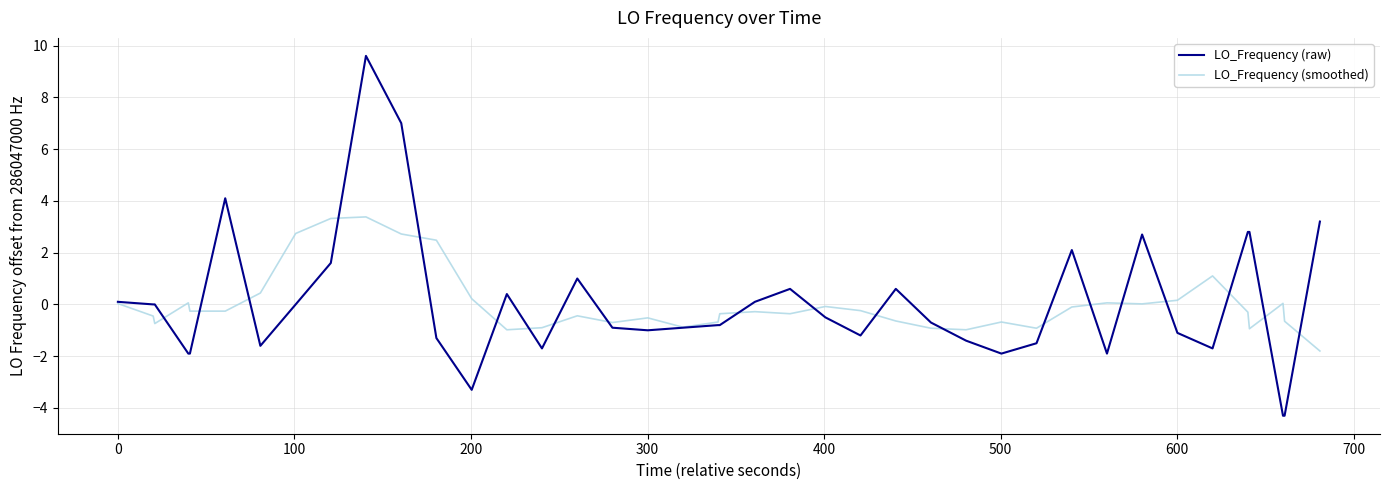

True or false: LO_Frequency (smoothed) has more than 0 points higher than both neighbors.

True